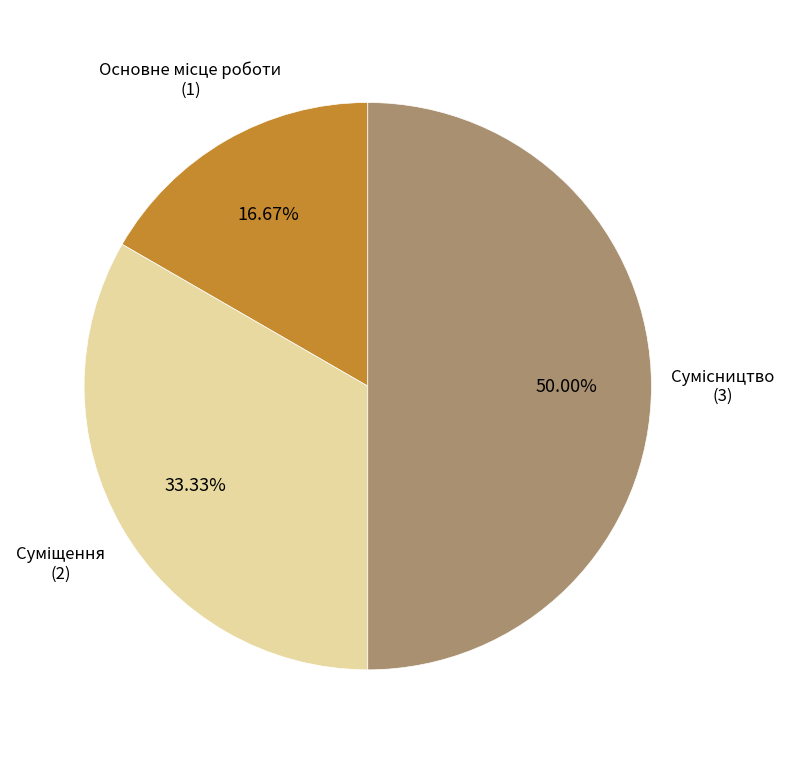

Count the number of slices in the pie.

3